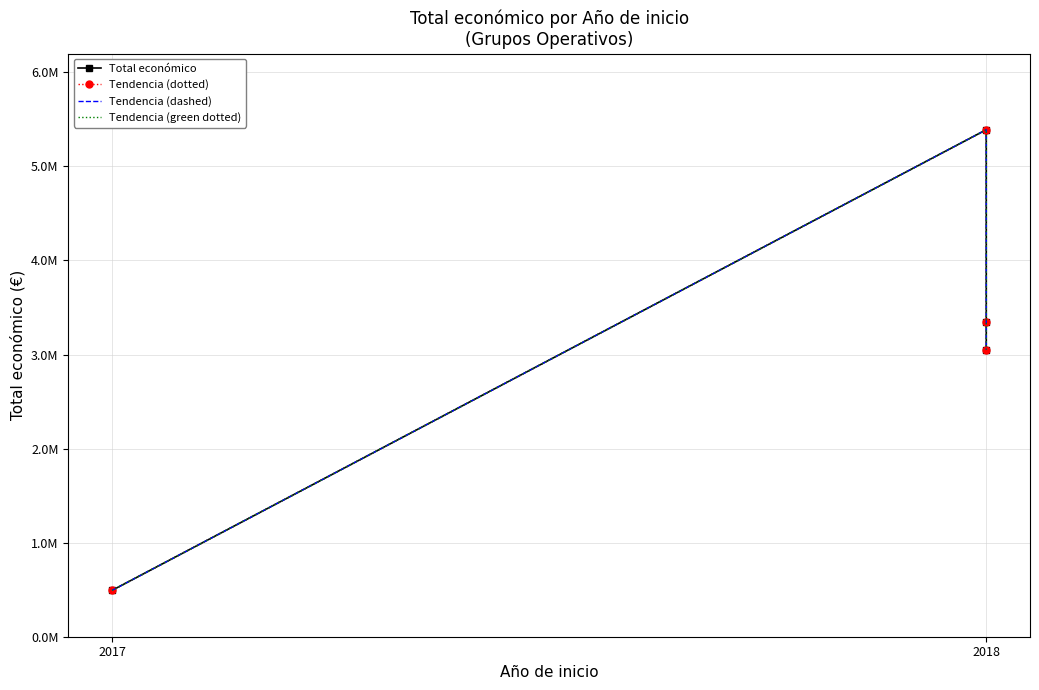

Read the Total económico value at 2018.

3051573